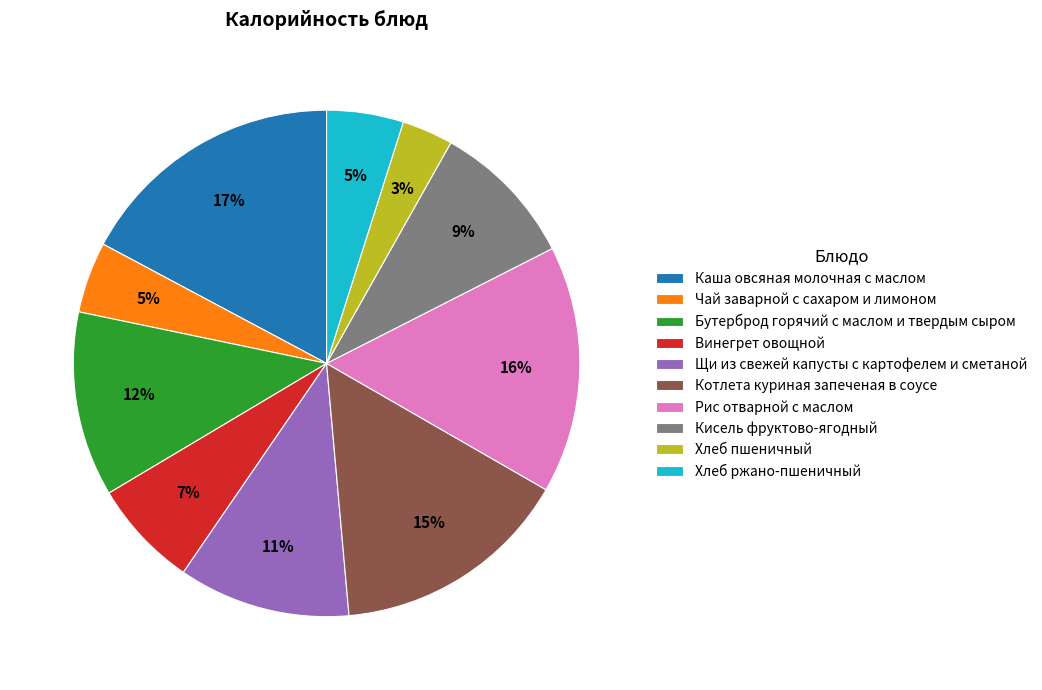

To the nearest percent, what portion does Рис отварной с маслом represent?

16%